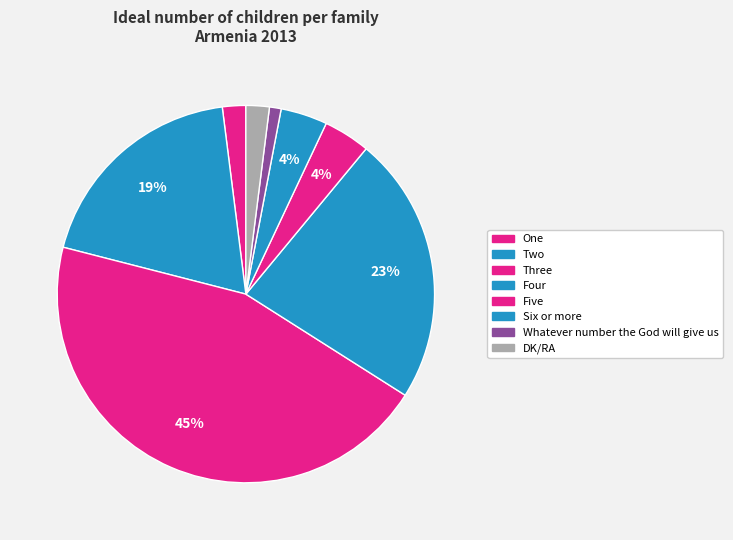

How many slices are in this pie chart?

8